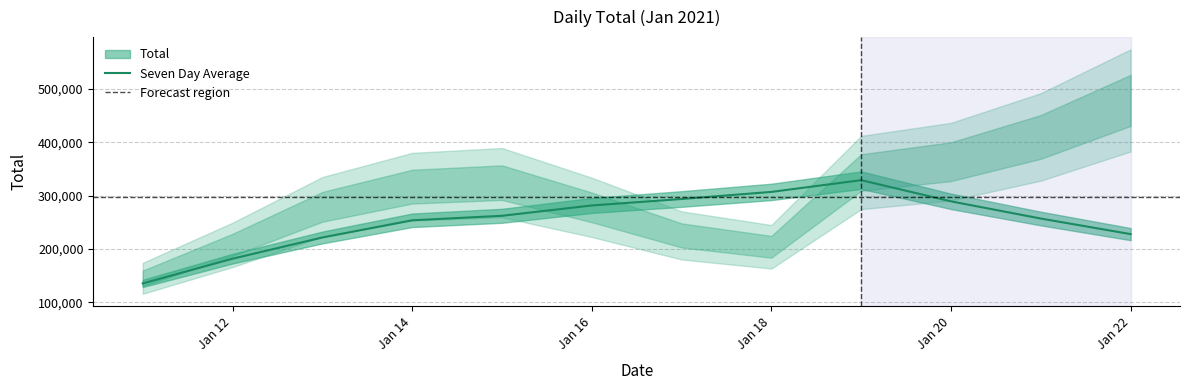

What is the sum of all values?

3039428.3